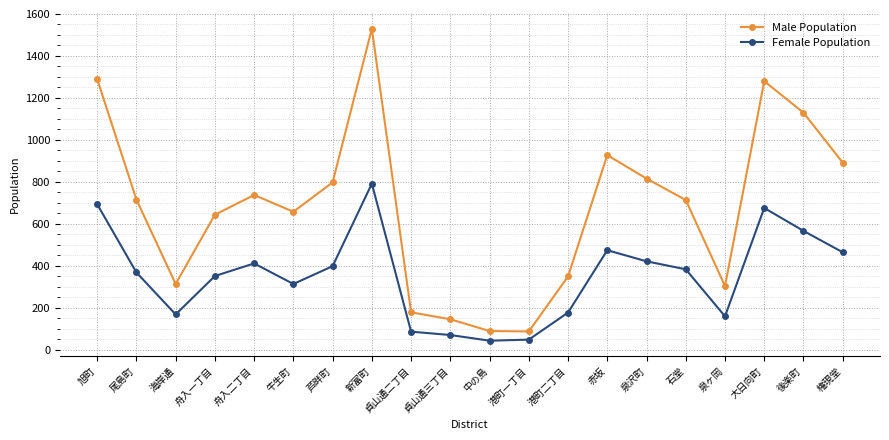

What is the value of the Female Population point at the 14th from the left?

475